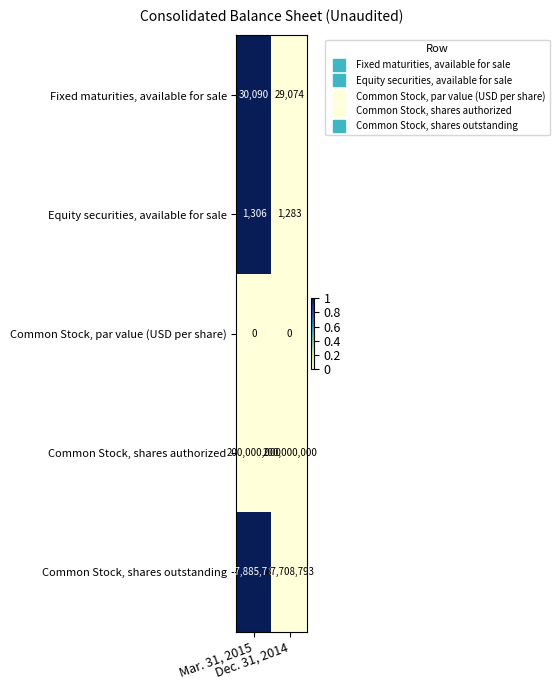

Which series has the widest spread of values?

row_0